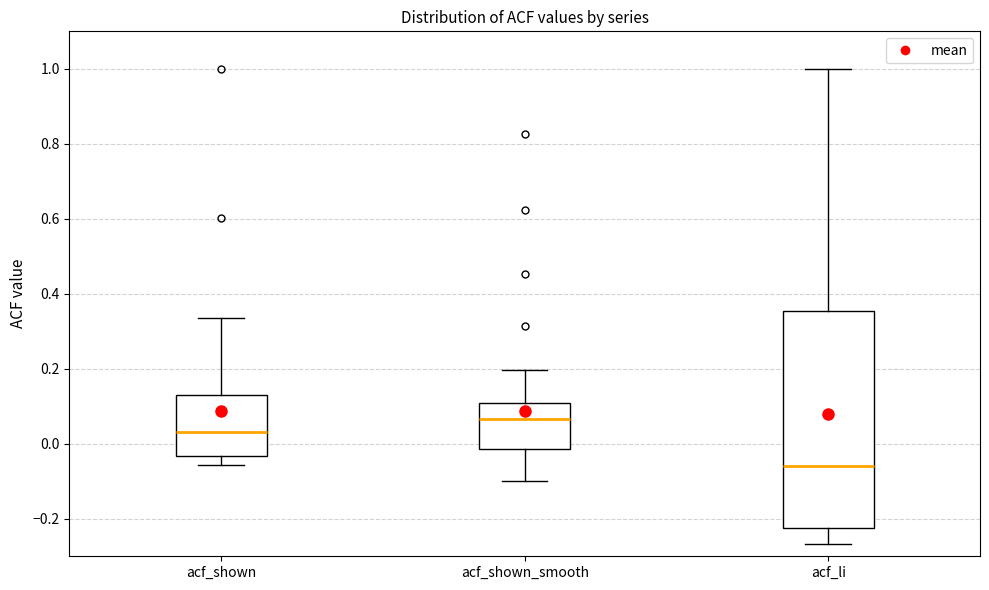

Reading left to right, transcribe this box plot: for each box, give where its median line is, the range the box spans, and where its two whiskers end, as read against the y-axis. The values are not printed on the chart, so give them approximately, as read against the axis.

acf_shown: median 0.04, box -0.04 to 0.12, whiskers -0.06 to 0.34
acf_shown_smooth: median 0.06, box -0.02 to 0.10, whiskers -0.10 to 0.20
acf_li: median -0.06, box -0.22 to 0.36, whiskers -0.26 to 1.00